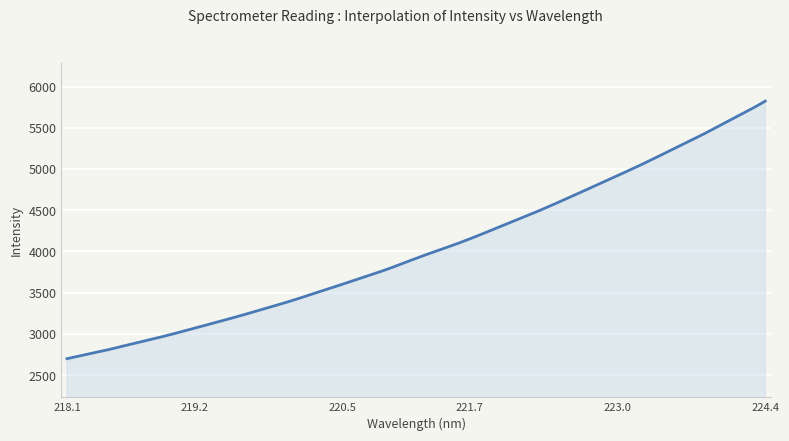

What is the maximum value shown in the chart?

5823.0